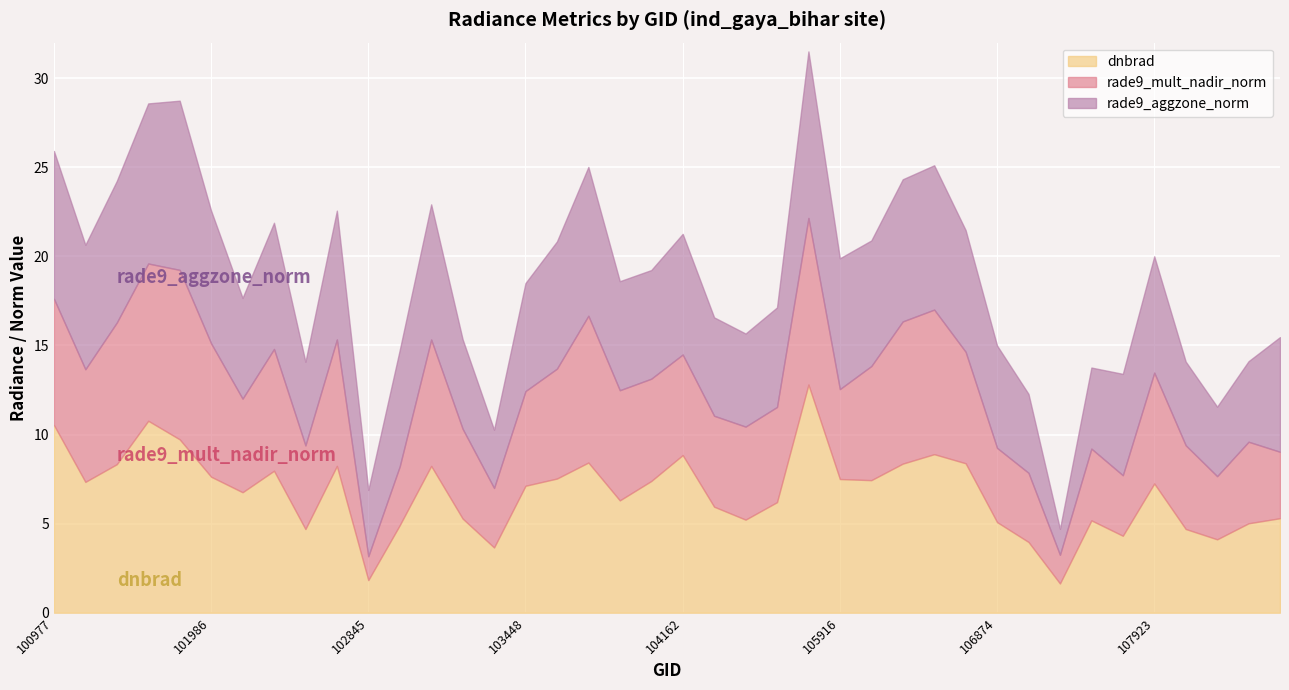

How many interior local peaks does the rade9_aggzone_norm series have?

9